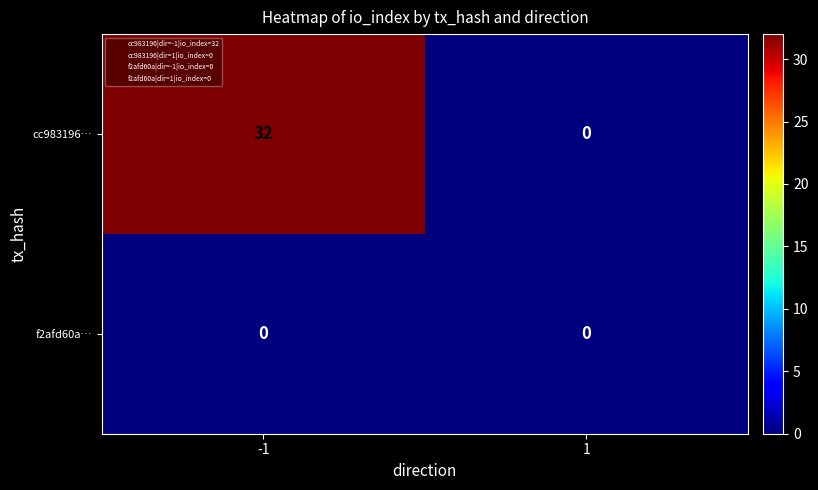

What is the approximate value of cc983196… at -1, to the nearest 10?

30